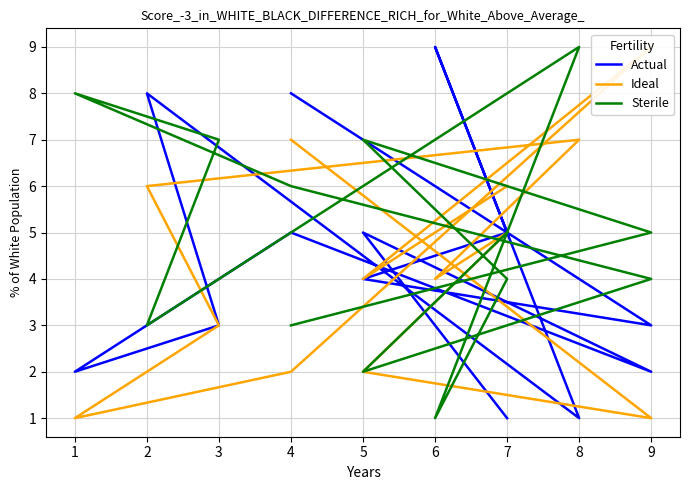

How many interior local peaks does the Sterile series have?

3